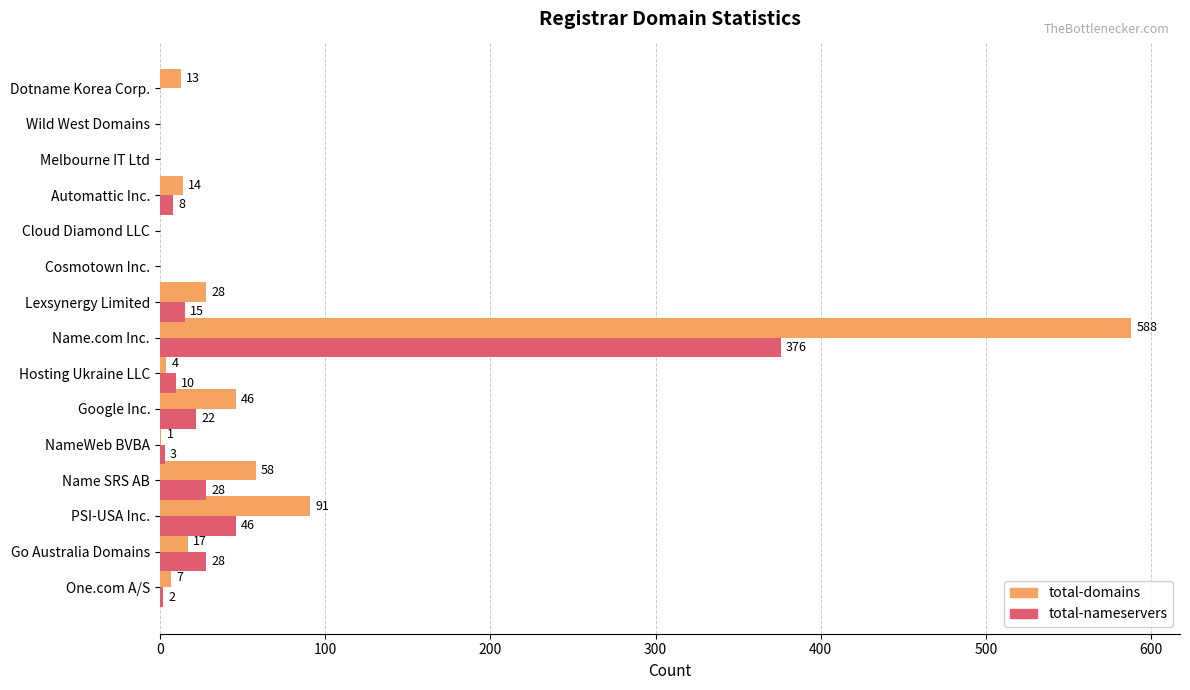

What is the sum of all total-nameservers values?

538